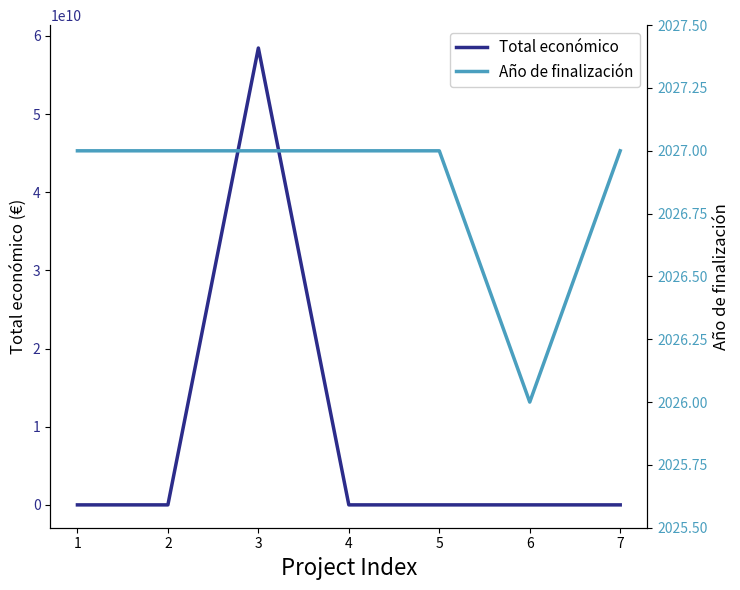

What is the maximum value for Total económico?

58462941715